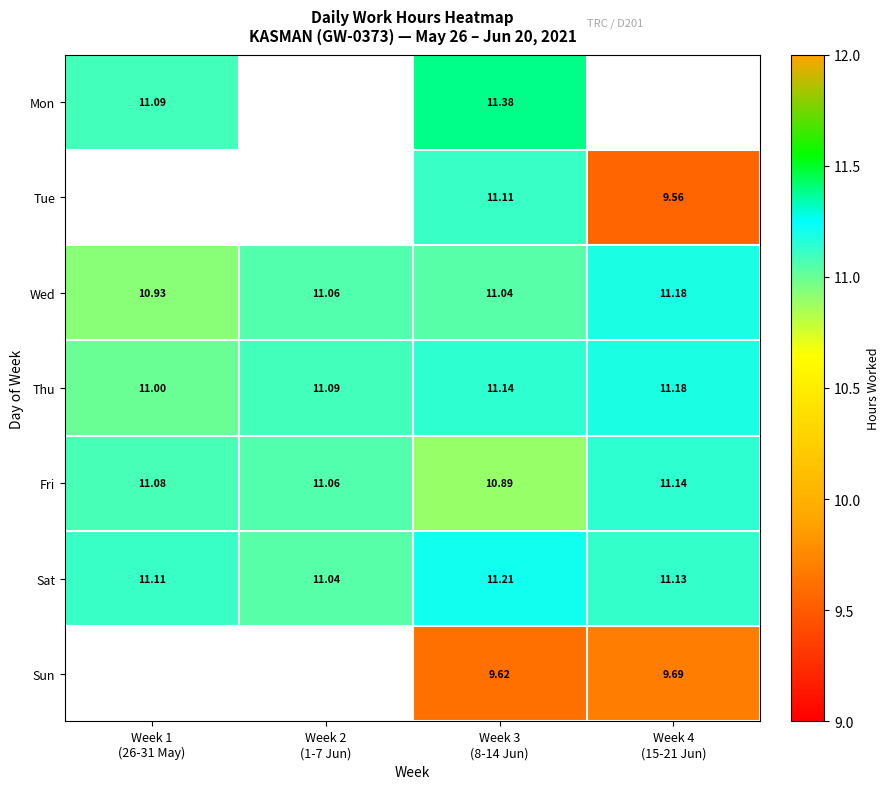

How many data points in Fri are less than 11?

1